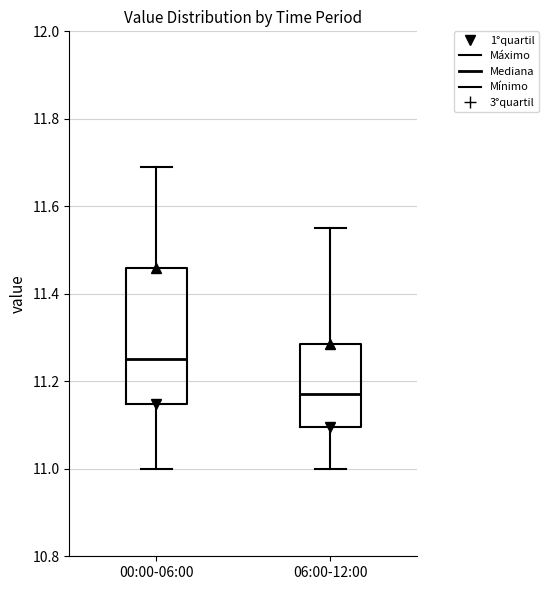

Reading left to right, read every box against the y-axis: the position of its median line, the range the box covers, and the ends of its whiskers. The values are not printed on the chart, so give them approximately, as read against the axis.

00:00-06:00: median 11.26, box 11.14 to 11.46, whiskers 11.00 to 11.70
06:00-12:00: median 11.18, box 11.10 to 11.28, whiskers 11.00 to 11.56